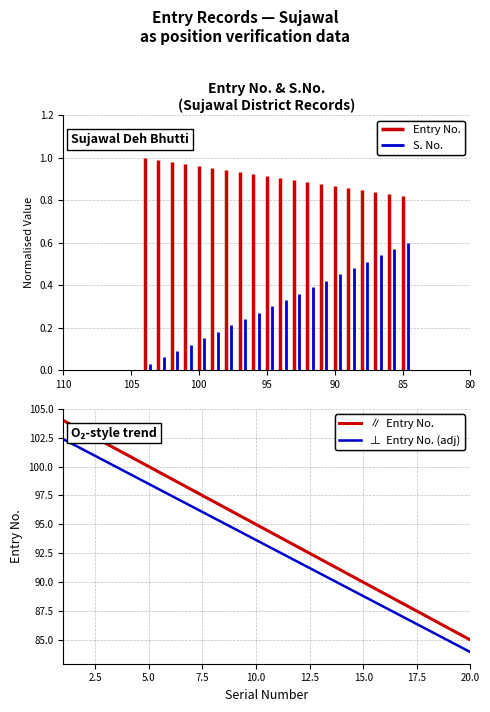

What is the greatest value displayed?

104.0